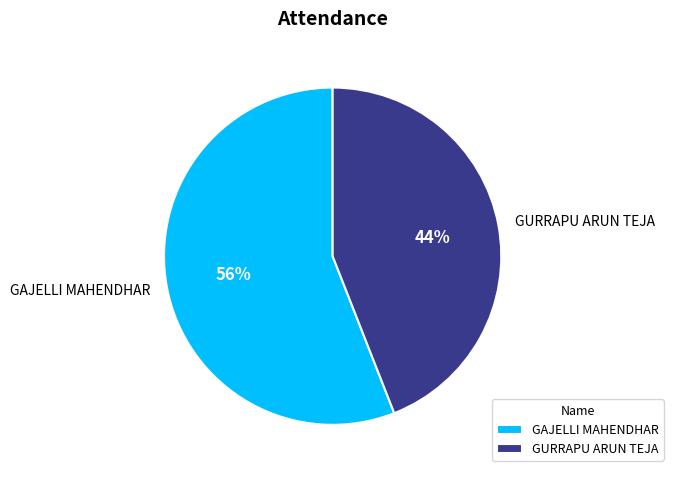

Which category has the smallest portion of the pie?

GURRAPU ARUN TEJA